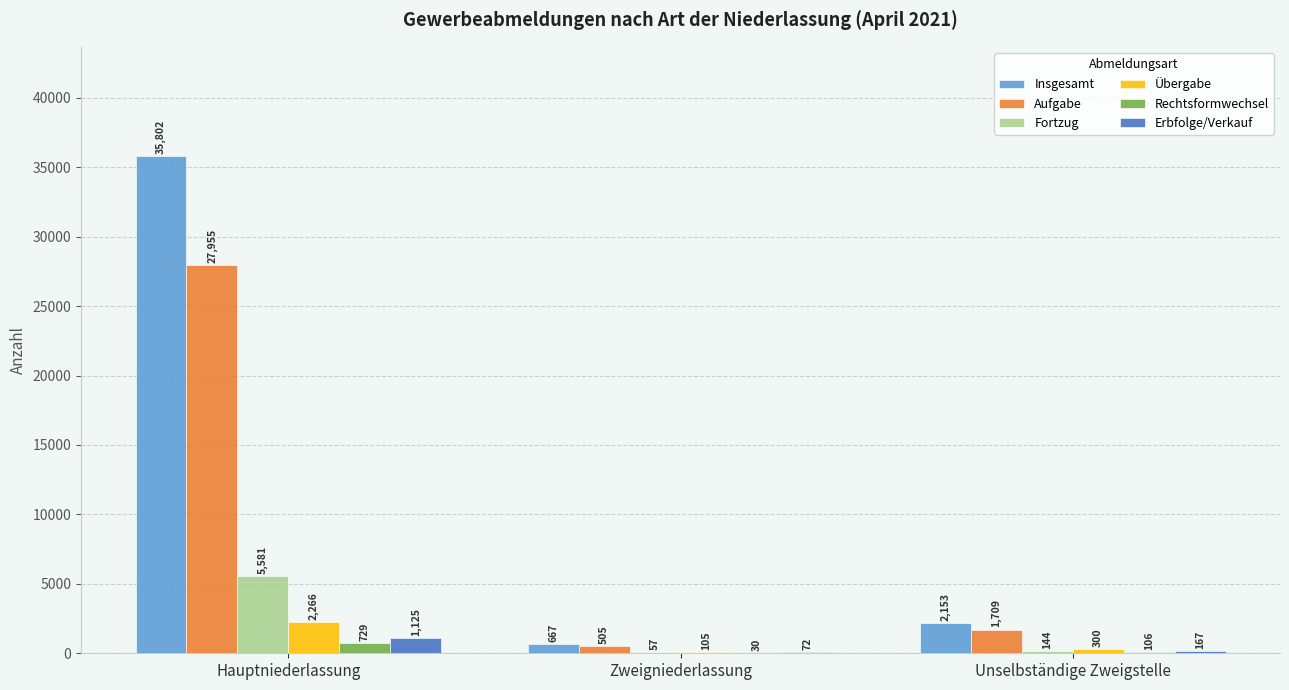

What is the sum of the Erbfolge/Verkauf values at Hauptniederlassung and Zweigniederlassung?

1197